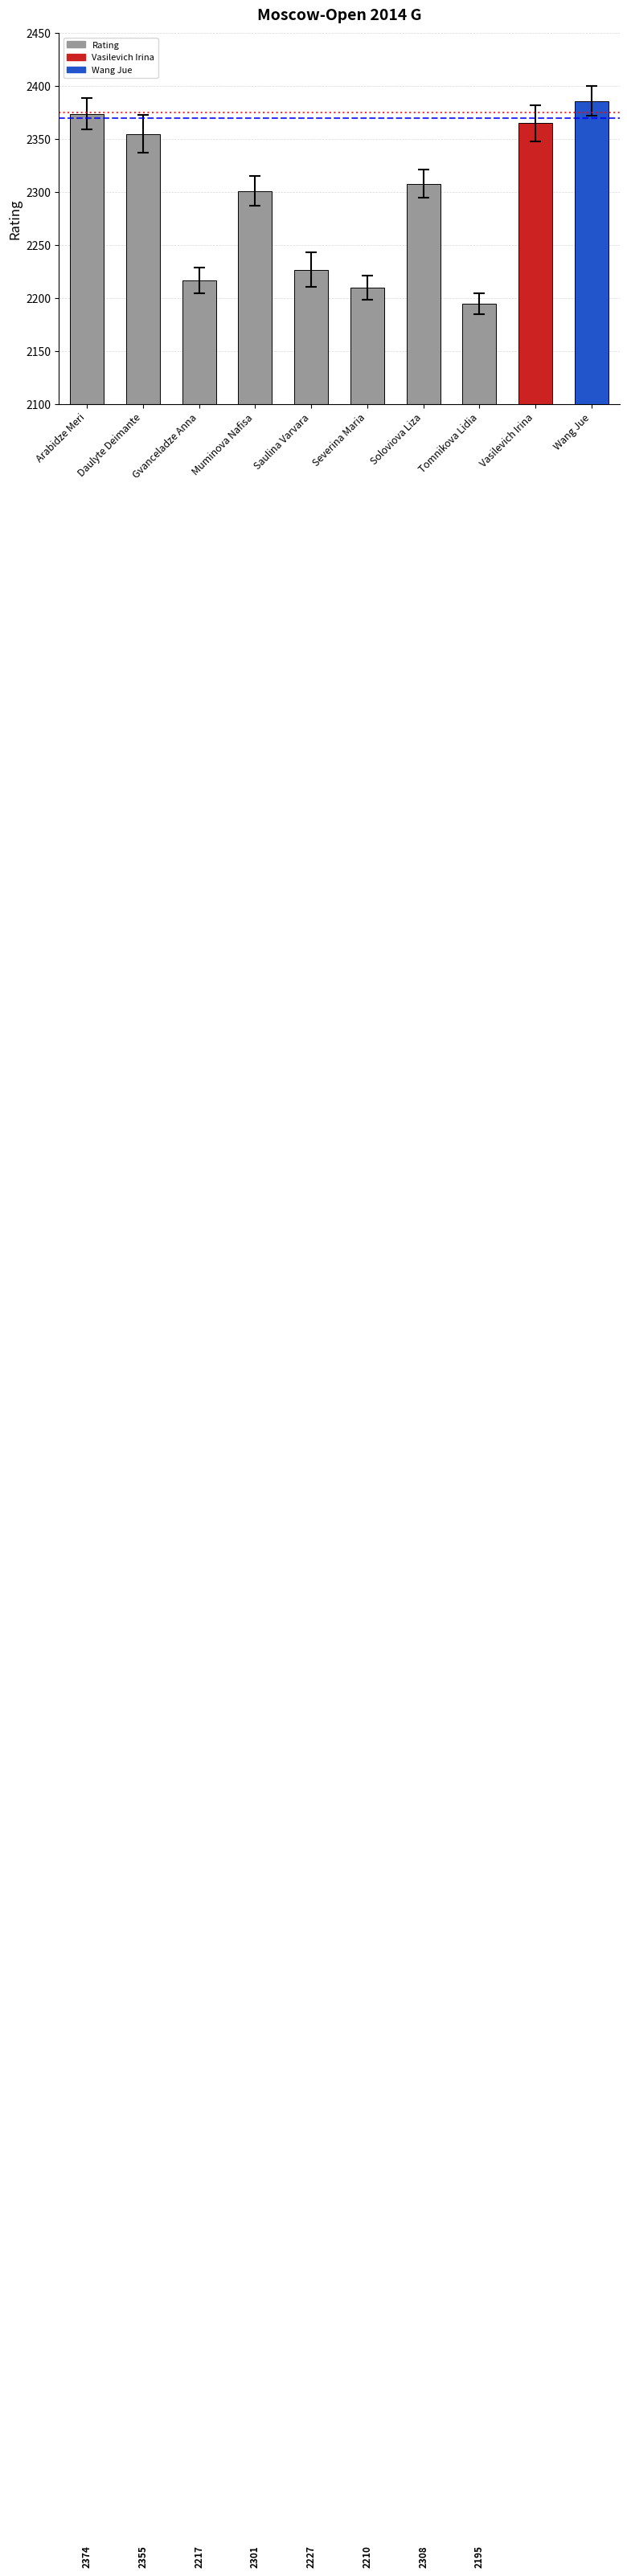

What is the difference between the values at Daulyte Deimante and Saulina Varvara?

128